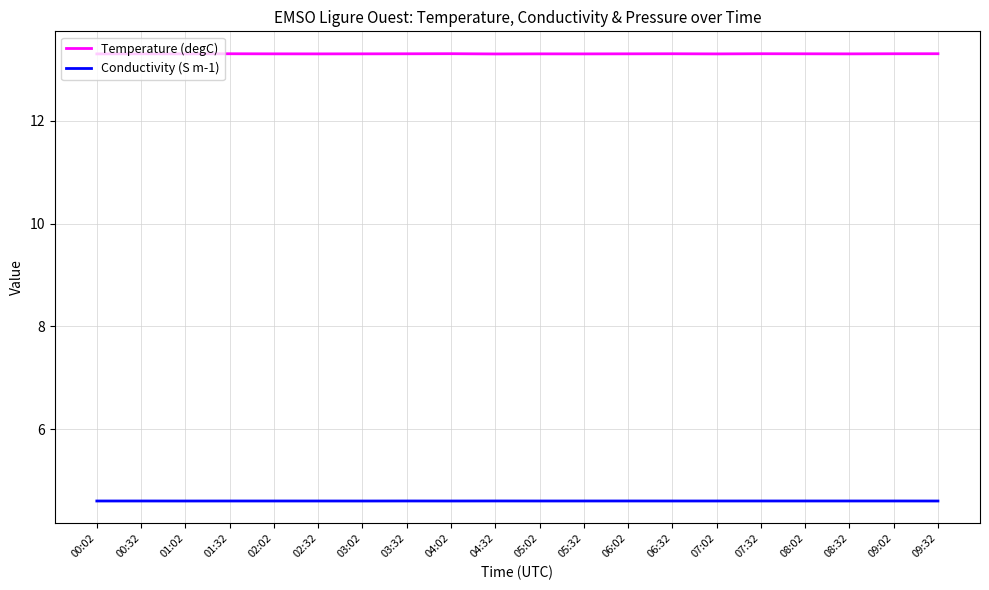

Is it true that Temperature (degC) equals 13.3 at 02:02?

True